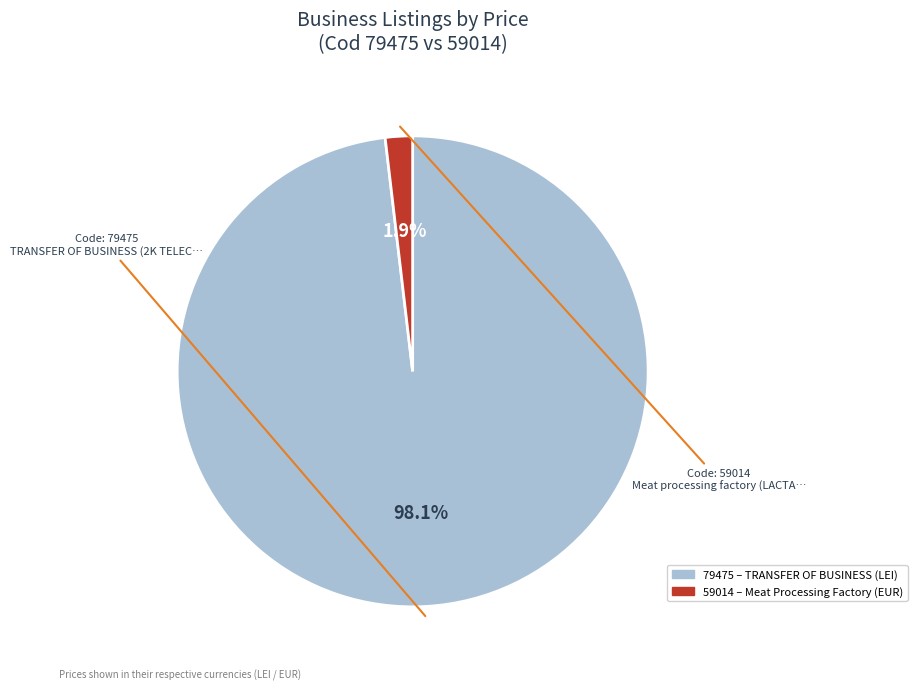

How many segments does this pie chart have?

2